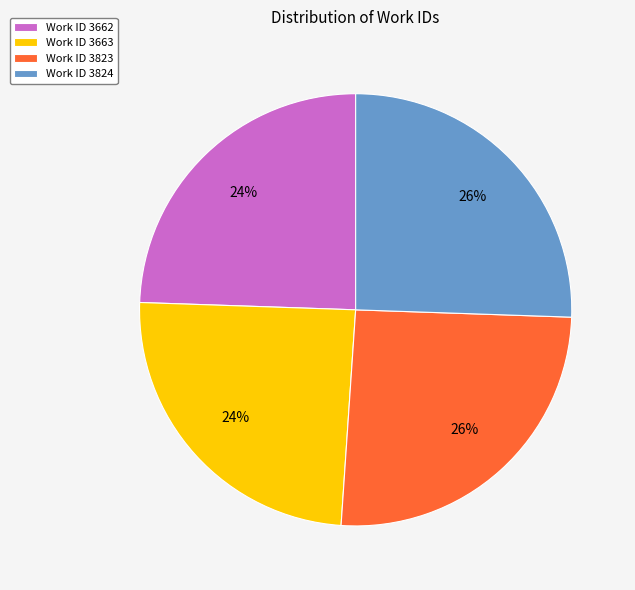

Does Work ID 3662 account for over 50% of the chart?

No